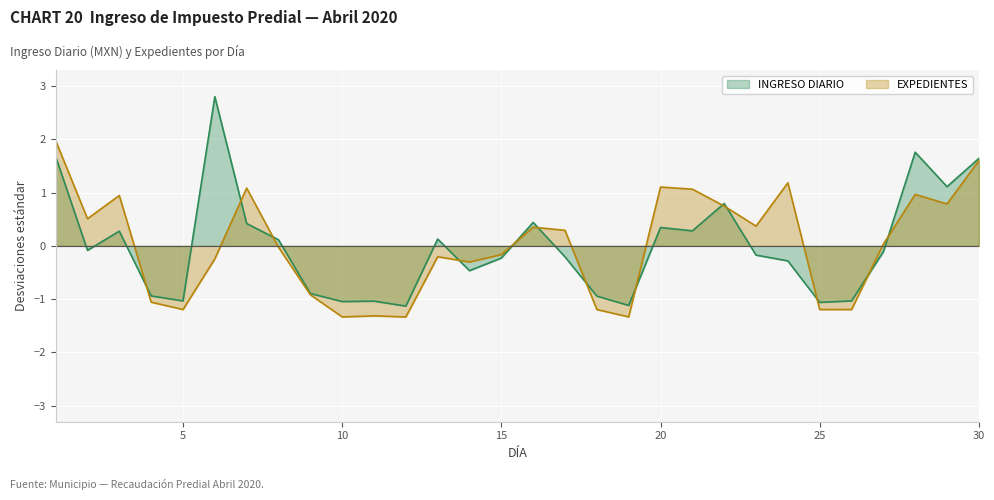

At 1, list the series in order from smallest to largest.

INGRESO DIARIO, EXPEDIENTES